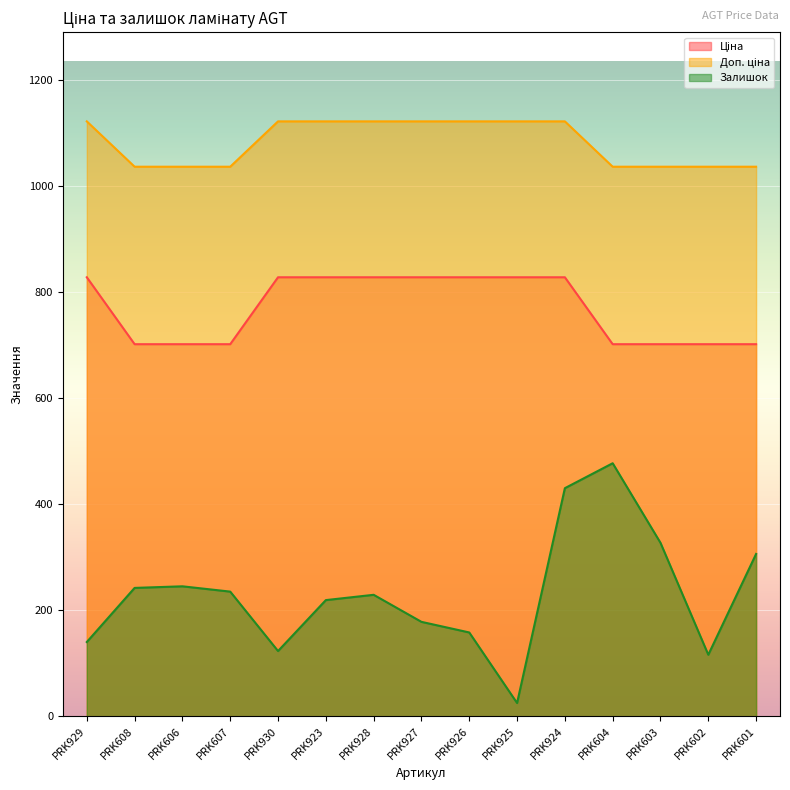

List the labels in order of Залишок value, smallest first.

PRK925, PRK602, PRK930, PRK929, PRK926, PRK927, PRK923, PRK928, PRK607, PRK608, PRK606, PRK601, PRK603, PRK924, PRK604